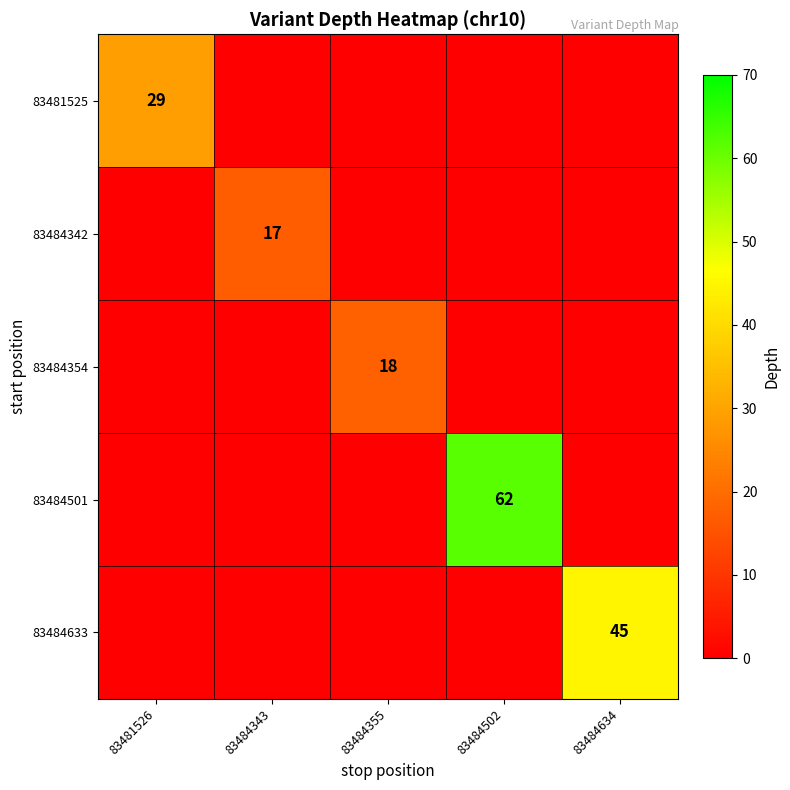

What is the maximum value shown in the chart?

62.0